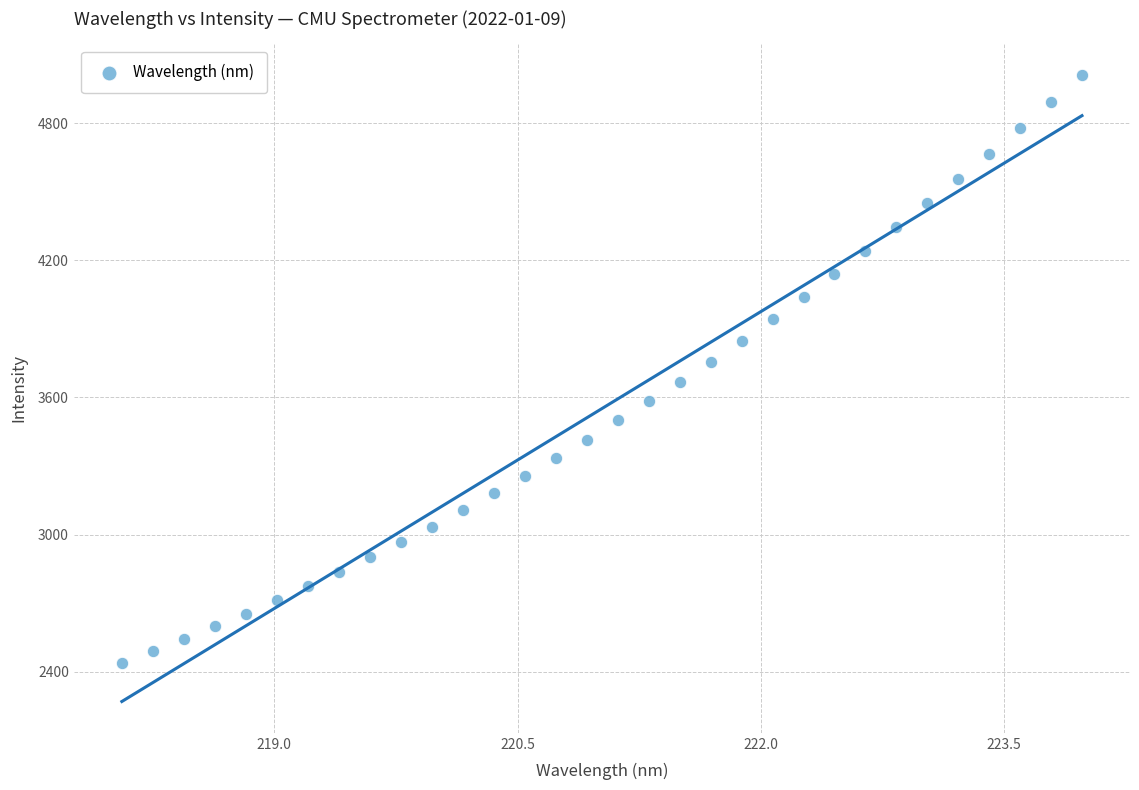

What is the range of X values (max minus min)?

5.9